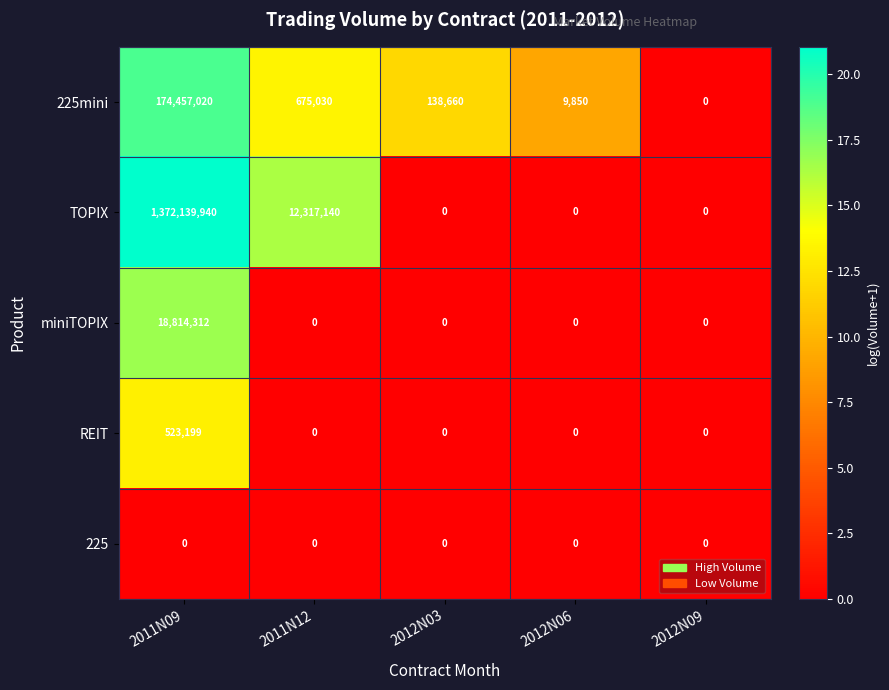

Which category has the highest value across all series?

2011N09